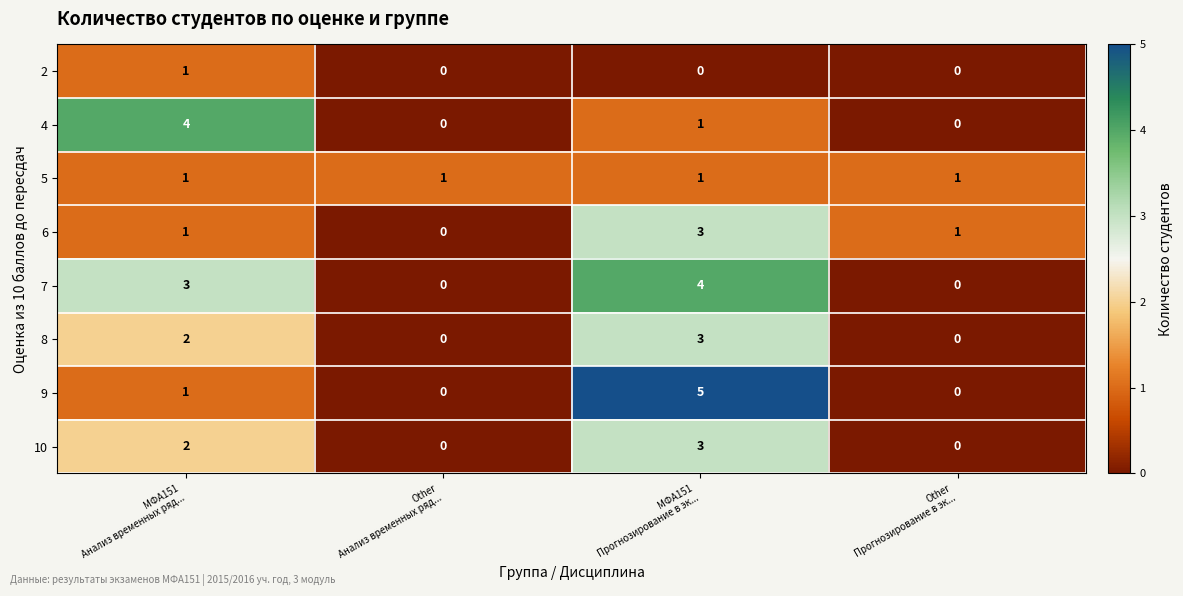

What is the sum of all 9 values?

6